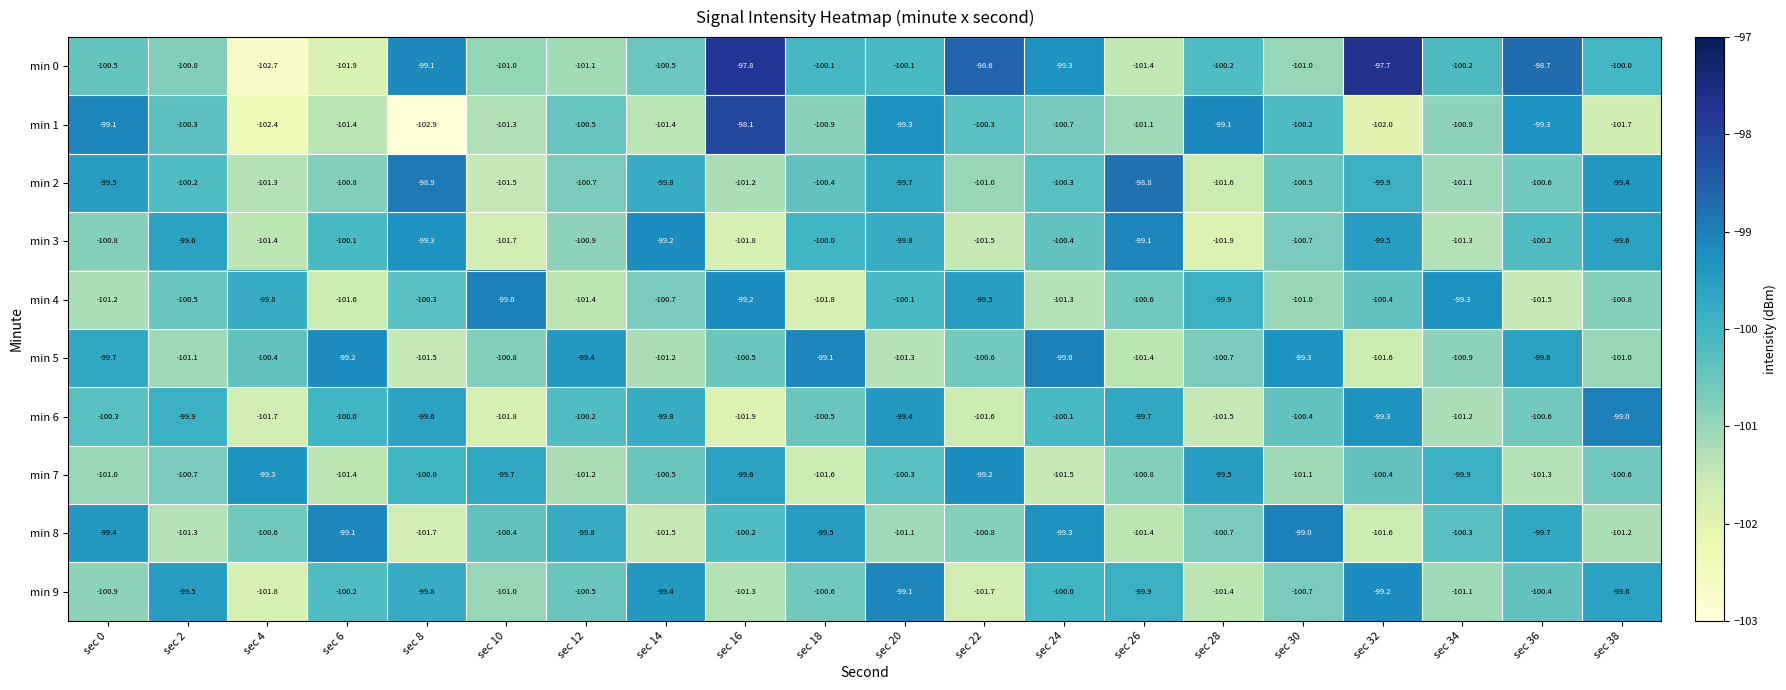

Which series has the widest spread of values?

min 0